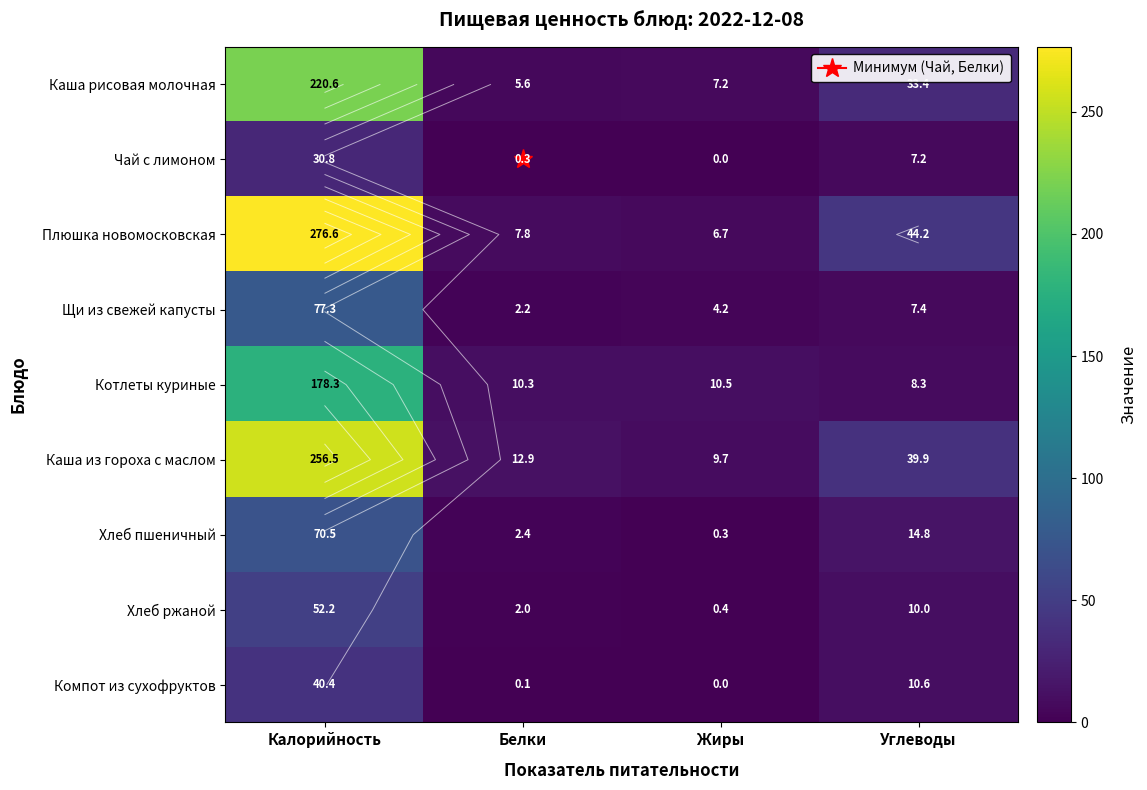

What is the sum of all Котлеты куриные values?

207.3